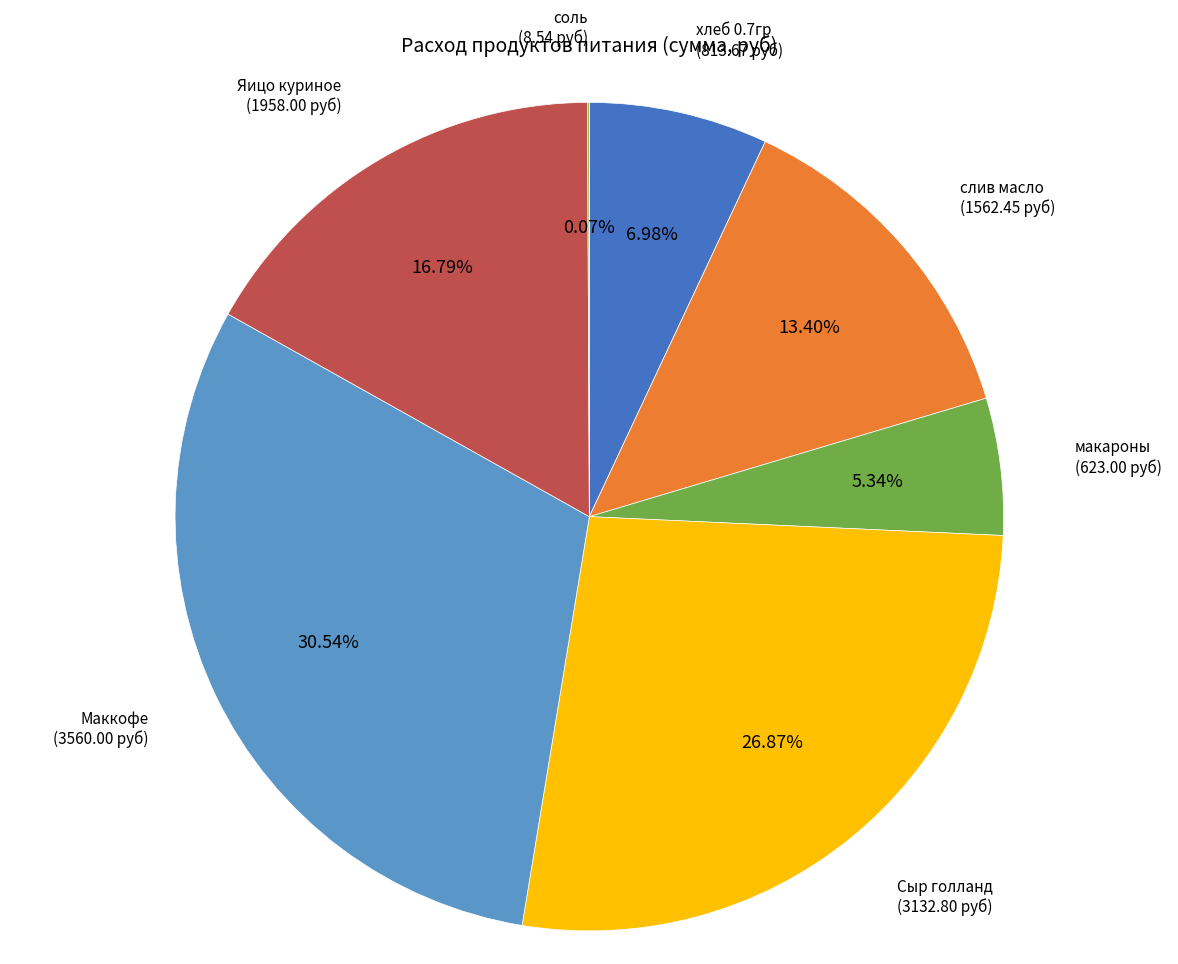

Does any single category account for the majority?

No